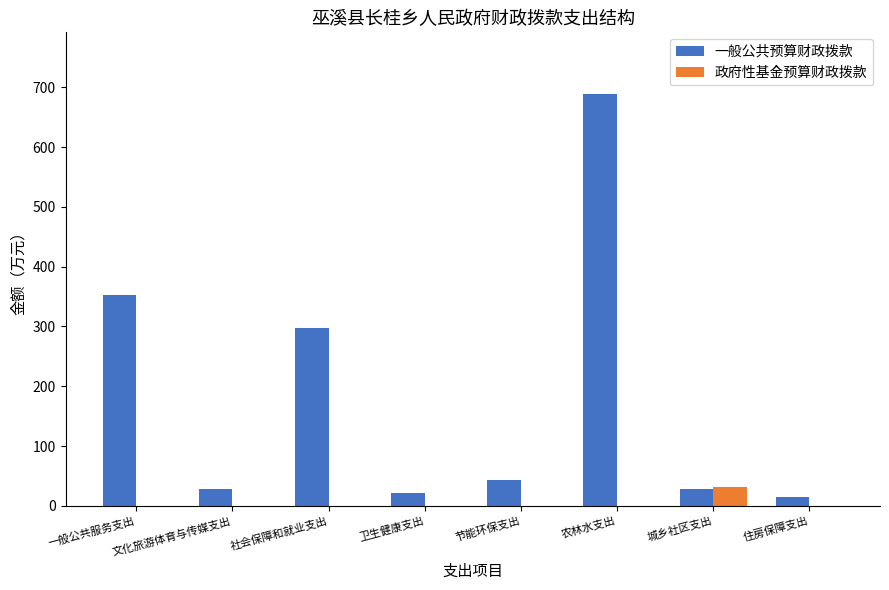

Where is 一般公共预算财政拨款 nearest to the value 351?

一般公共服务支出